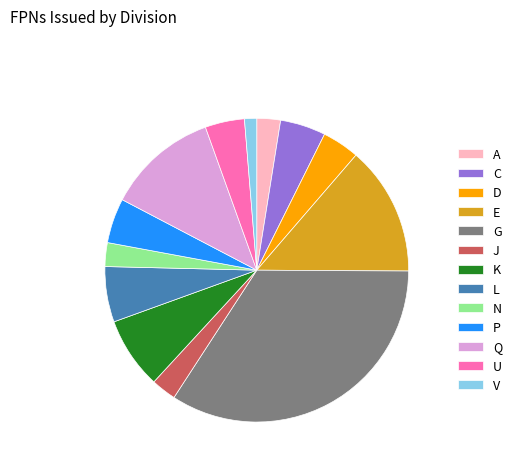

Which slice is the largest?

G